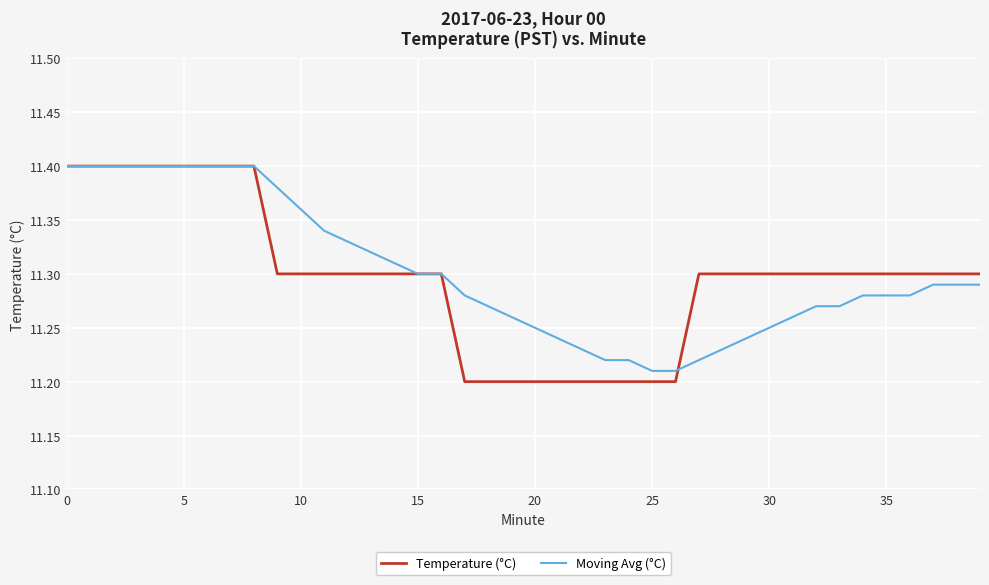

Which series has the largest range (max minus min)?

Temperature (°C)